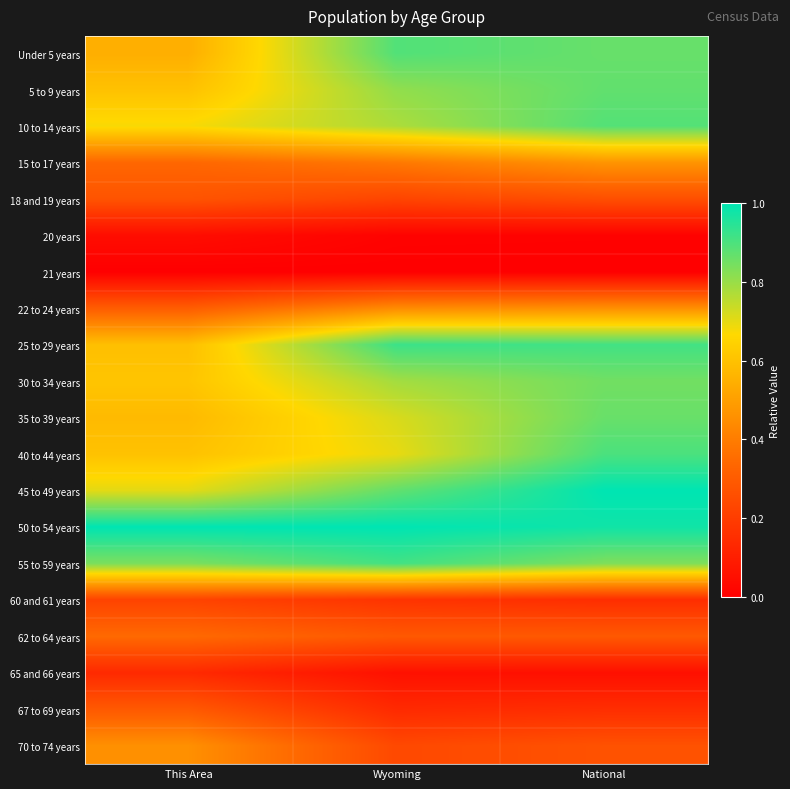

Rank the series at This Area from lowest to highest value.

21 years, 20 years, 65 and 66 years, 60 and 61 years, 18 and 19 years, 67 to 69 years, 22 to 24 years, 15 to 17 years, 62 to 64 years, 70 to 74 years, Under 5 years, 35 to 39 years, 25 to 29 years, 5 to 9 years, 40 to 44 years, 30 to 34 years, 10 to 14 years, 45 to 49 years, 55 to 59 years, 50 to 54 years